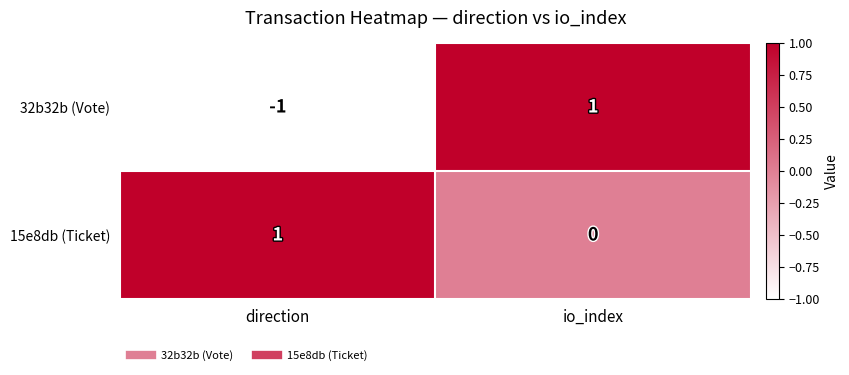

Rank the series at io_index from lowest to highest value.

15e8db (Ticket), 32b32b (Vote)